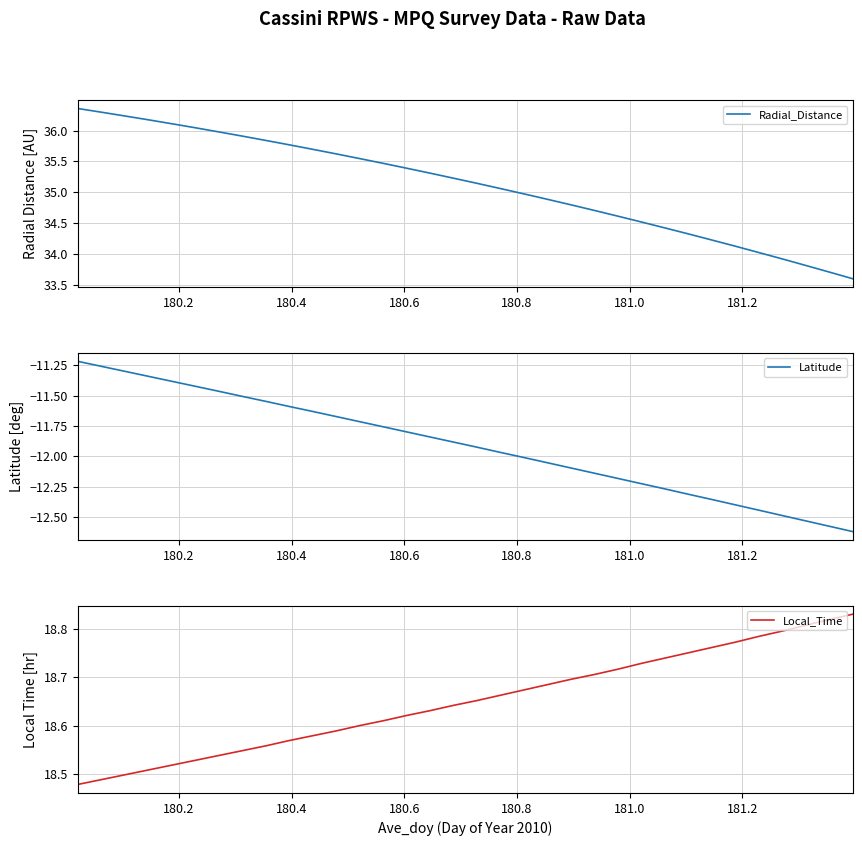

Which series has the largest range (max minus min)?

Radial_Distance